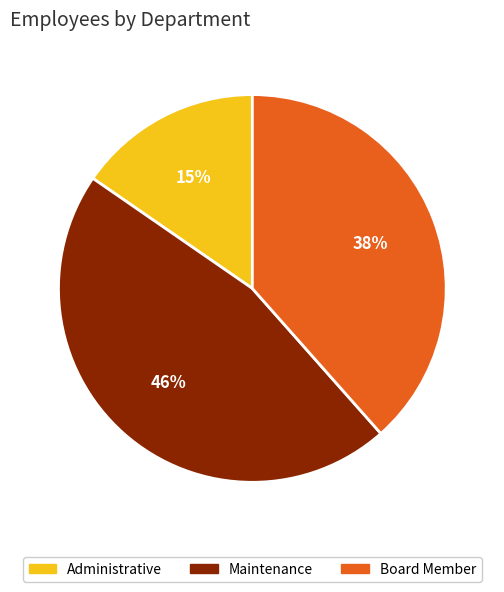

What is the ratio of the value at Administrative to the value at Board Member?

0.4